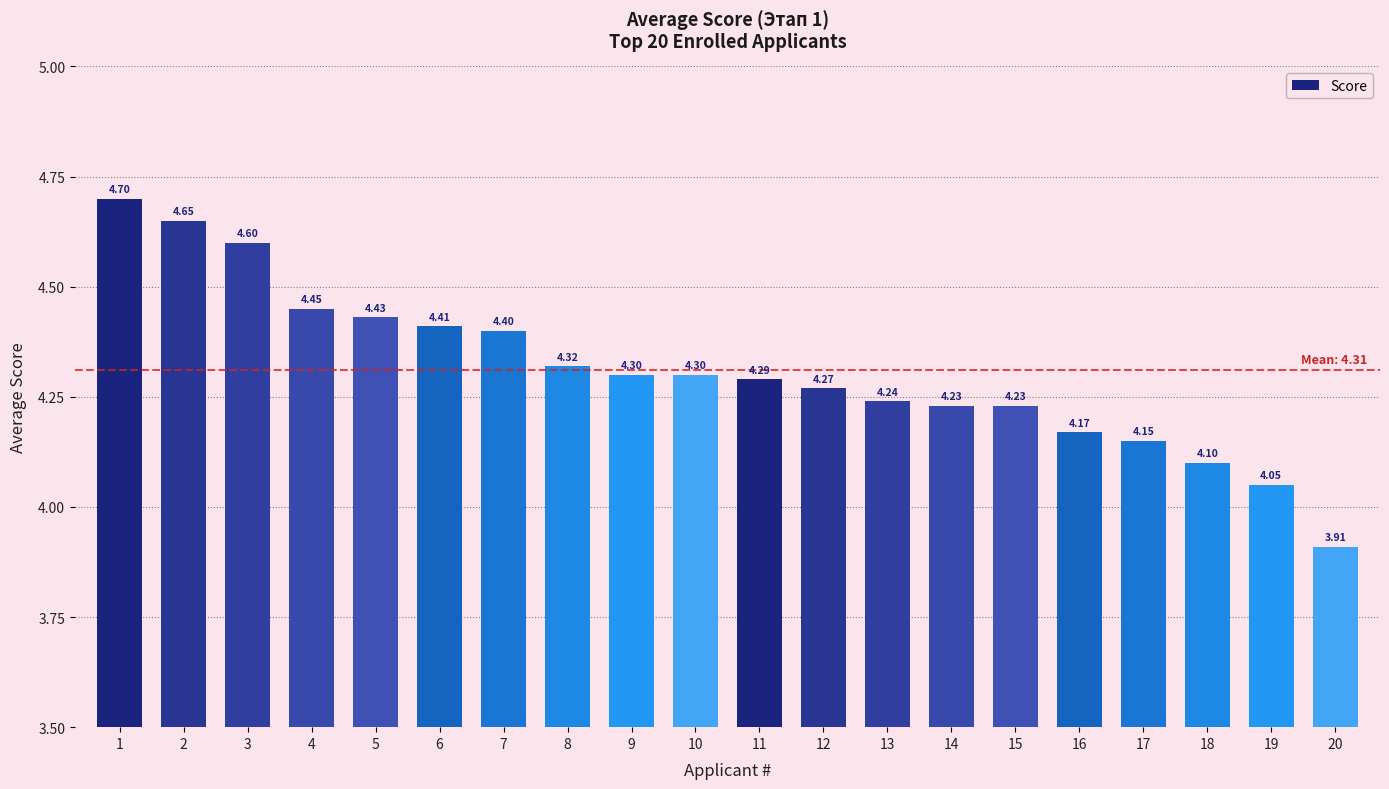

Which has a higher value, 7 or 12?

7